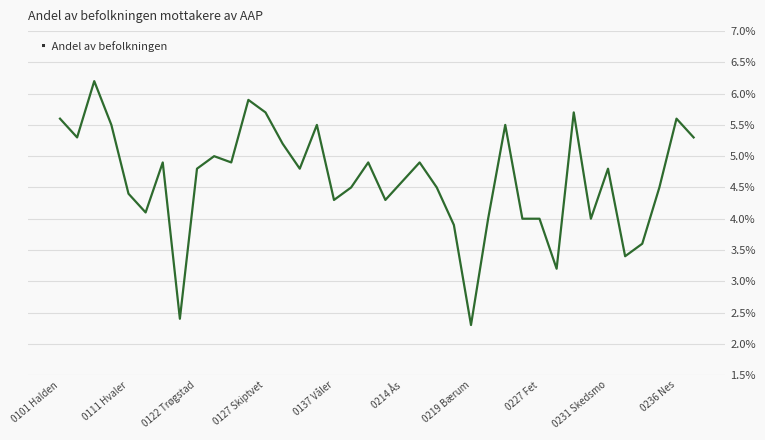

What is the smallest value displayed?

2.3